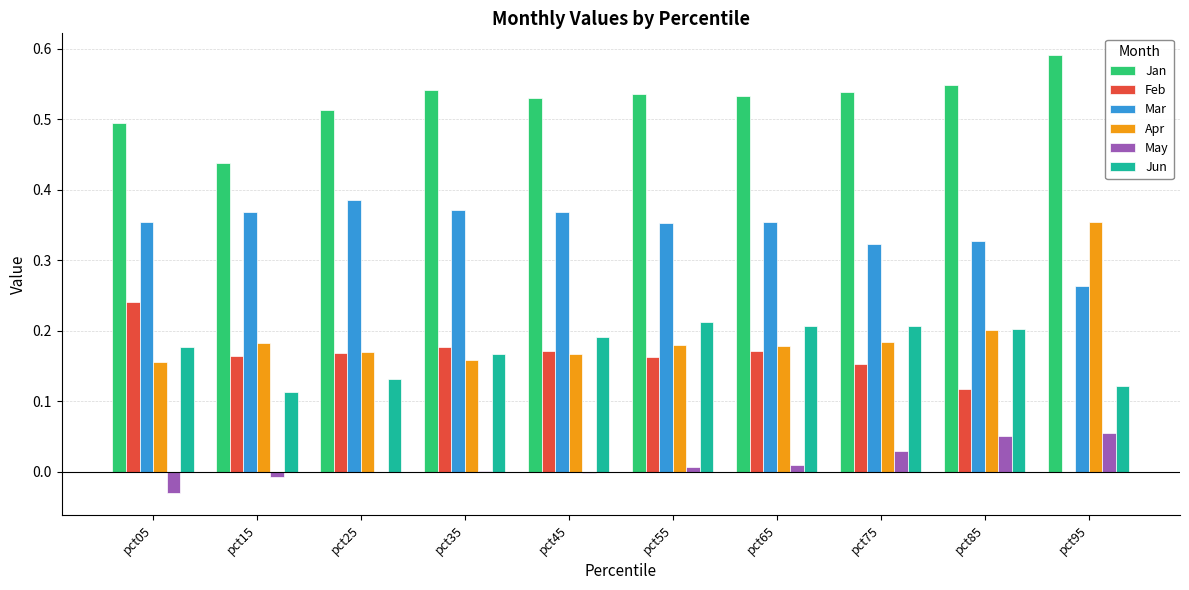

How many distinct data groups are displayed?

6